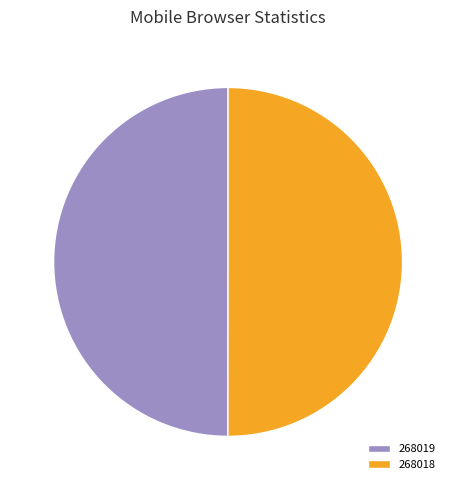

Do 268019 and 268018 together represent more than half of the pie?

Yes